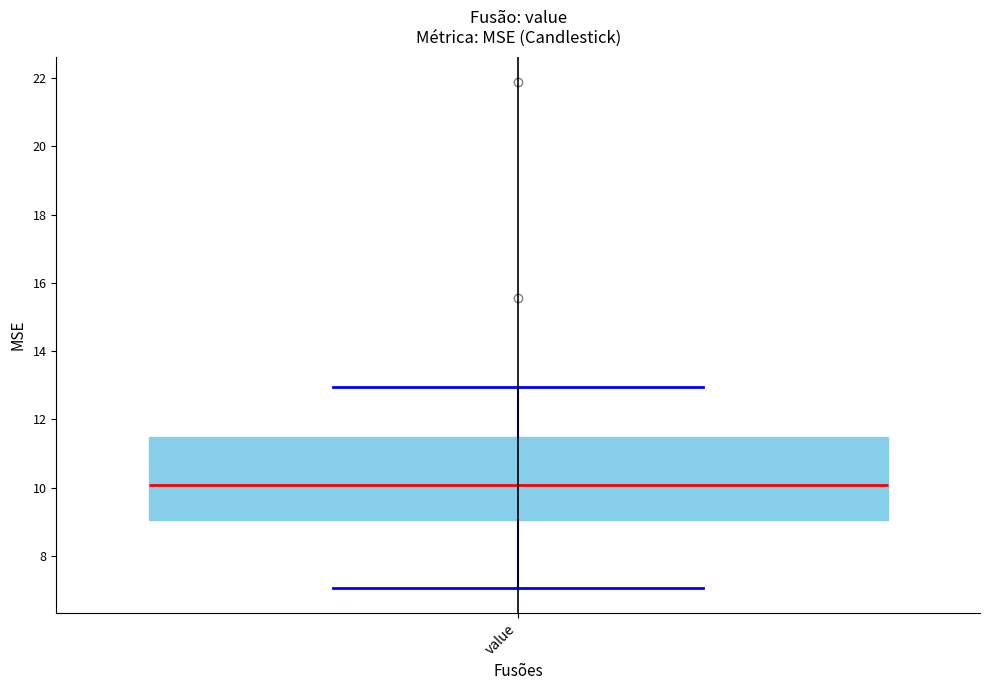

Read this box plot against the y-axis: the position of the median line, the range covered by the box, and the ends of both whiskers. The values are not printed on the chart, so give them approximately, as read against the axis.

median 10.0, box 9.0 to 11.4, whiskers 7.0 to 13.0